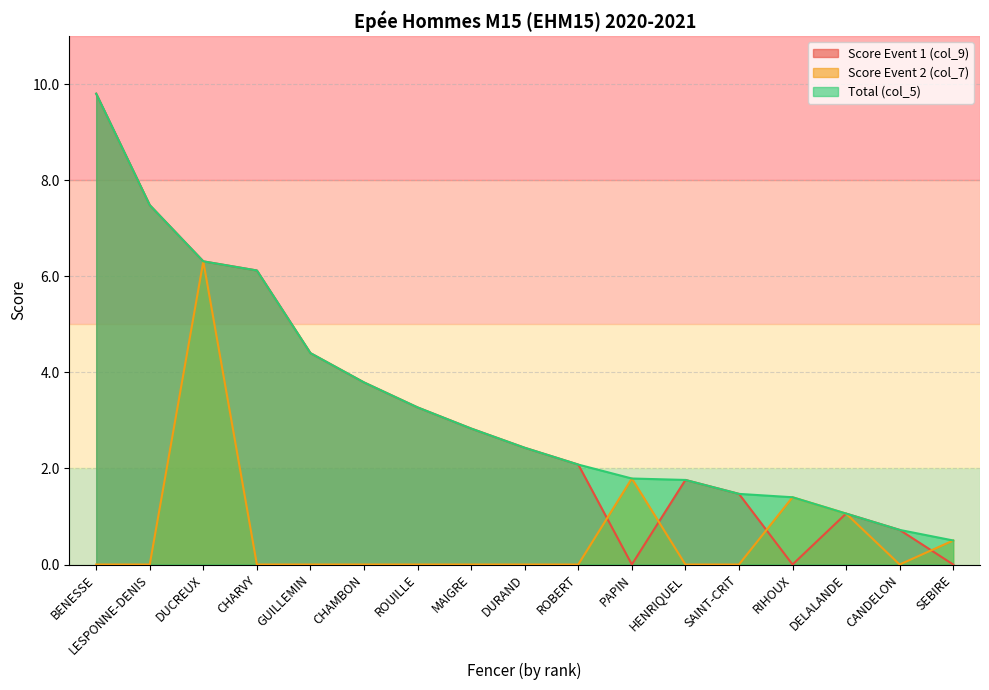

What is the total value across all series at ROUILLE?

6.5